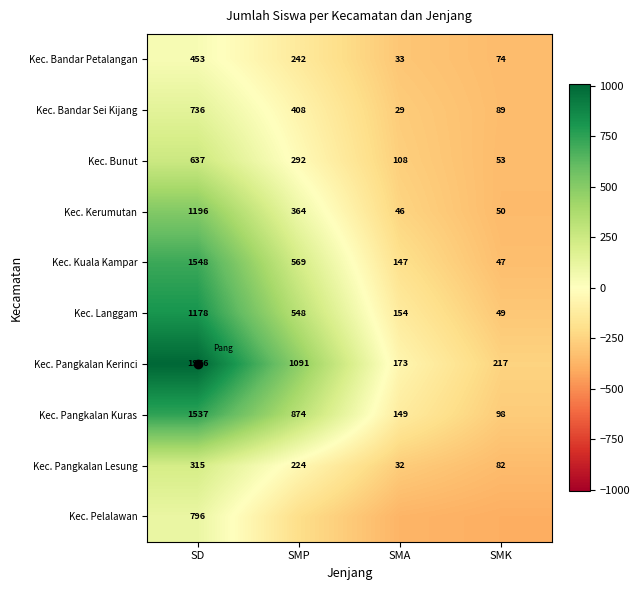

Where does the Kec. Bandar Sei Kijang series first go above 408?

SD